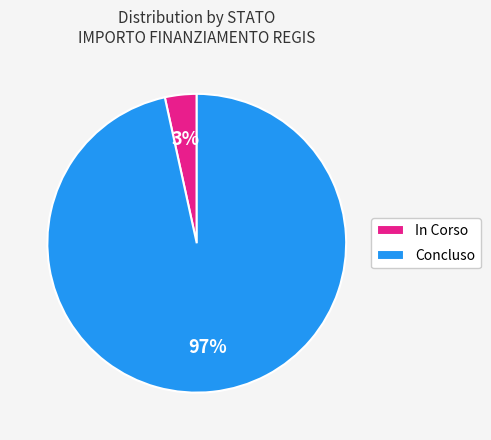

Which slice represents more than half of the pie?

Concluso